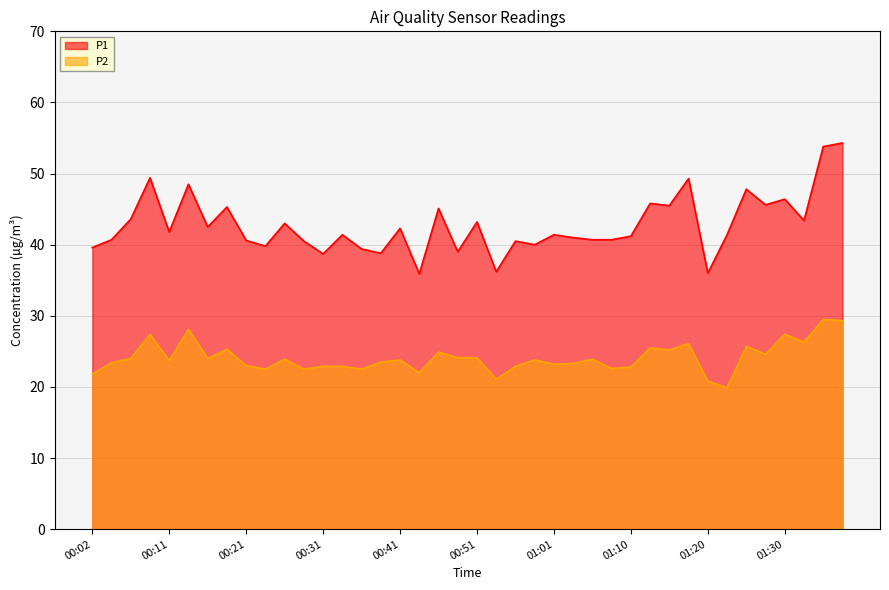

Where is P2 nearest to the value 24?

00:07